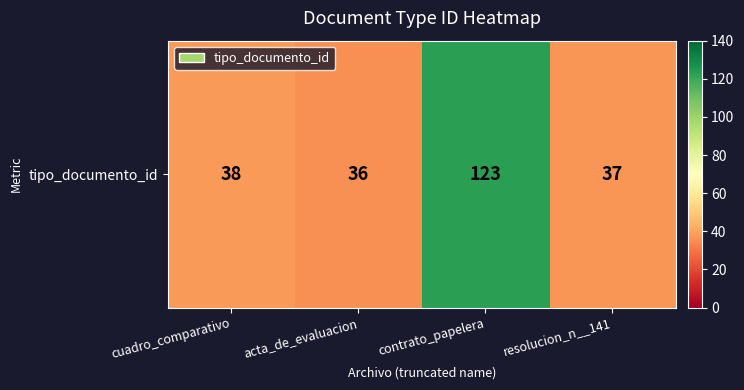

Which label corresponds to the largest value in the chart?

contrato_papelera